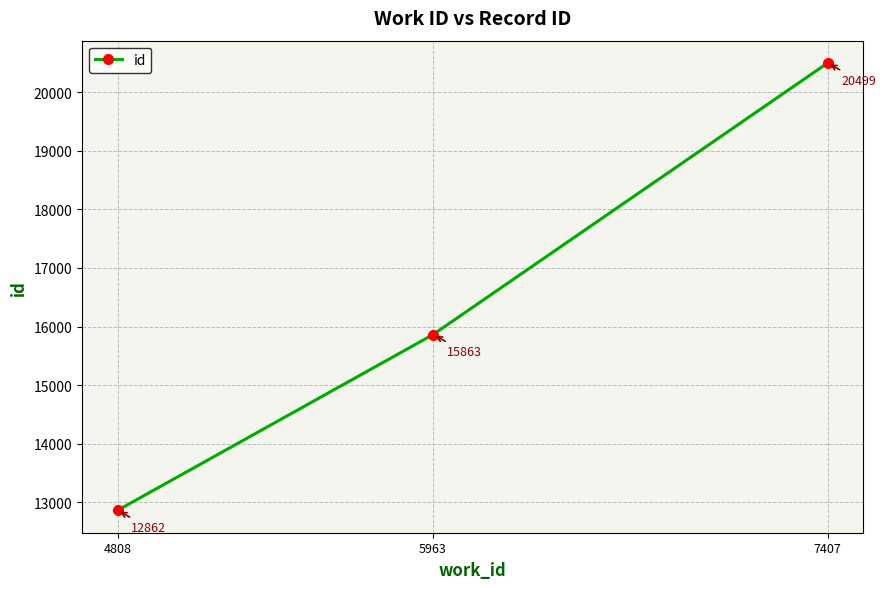

What is the approximate value at 4808?

12862